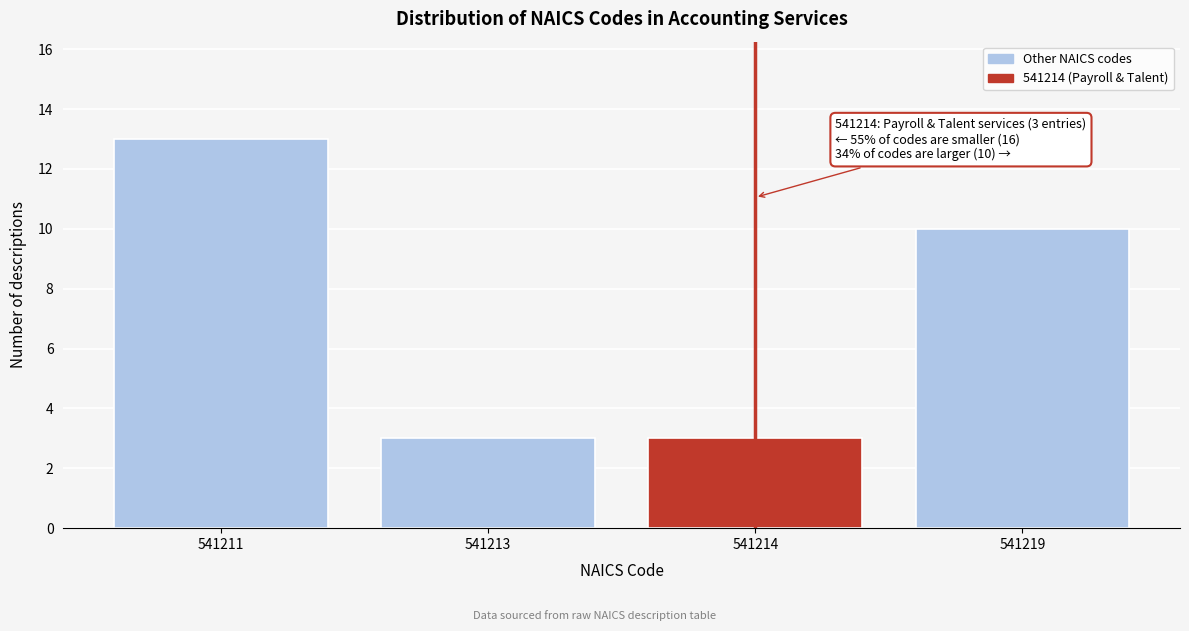

Reading left to right, transcribe all the data shown in this chart.

541211=13	541213=3	541214=3	541219=10